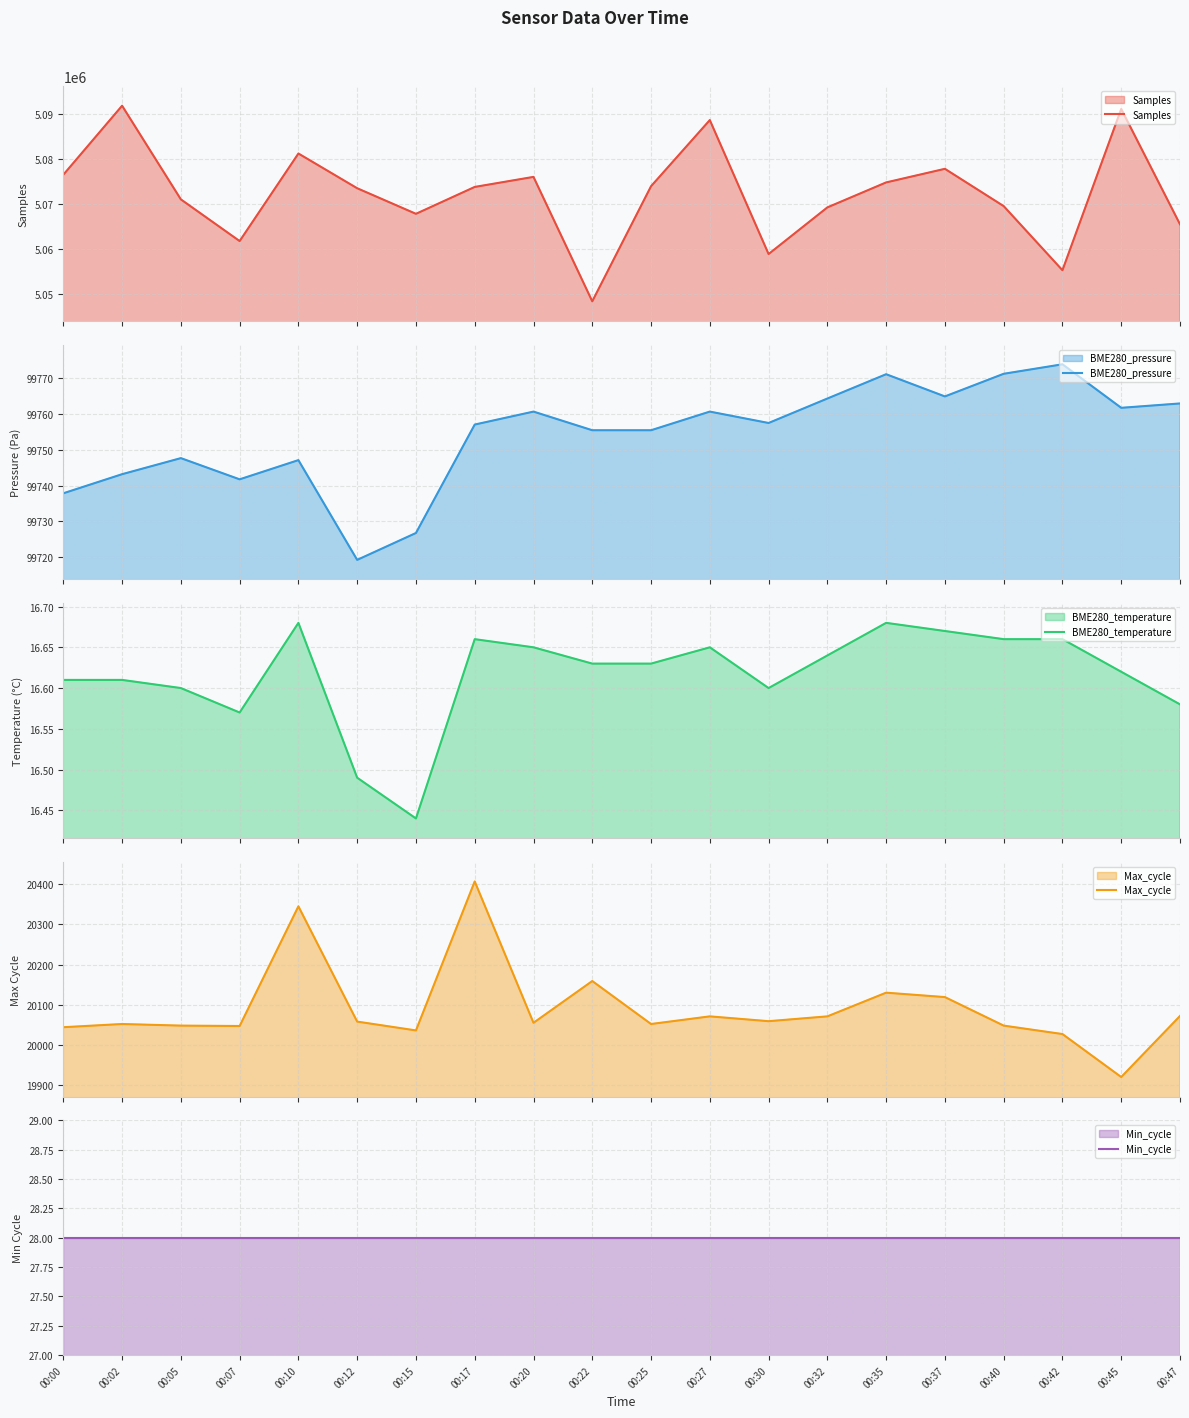

What are all the series names shown in the legend?

Samples, BME280_pressure, BME280_temperature, Max_cycle, Min_cycle